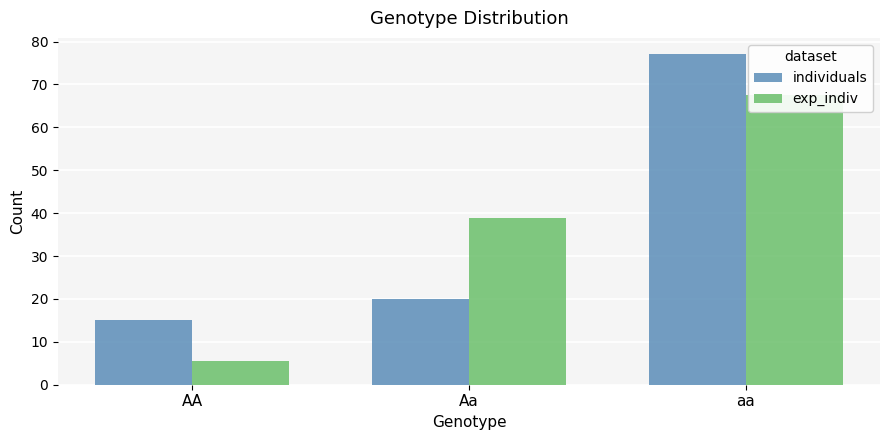

How many groups of bars are there?

3